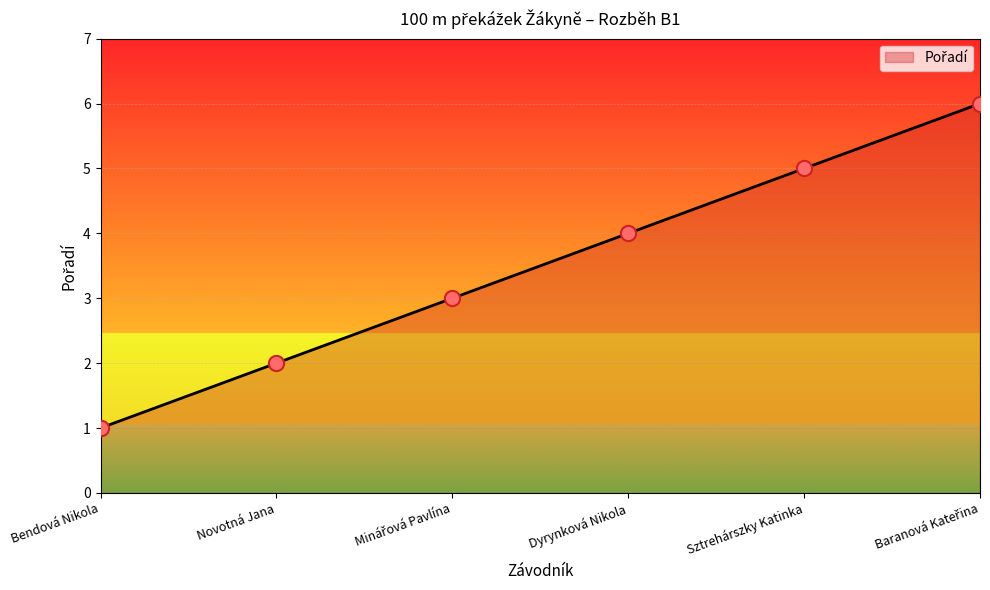

Between Sztrehárszky Katinka and Dyrynková Nikola, which is larger?

Sztrehárszky Katinka